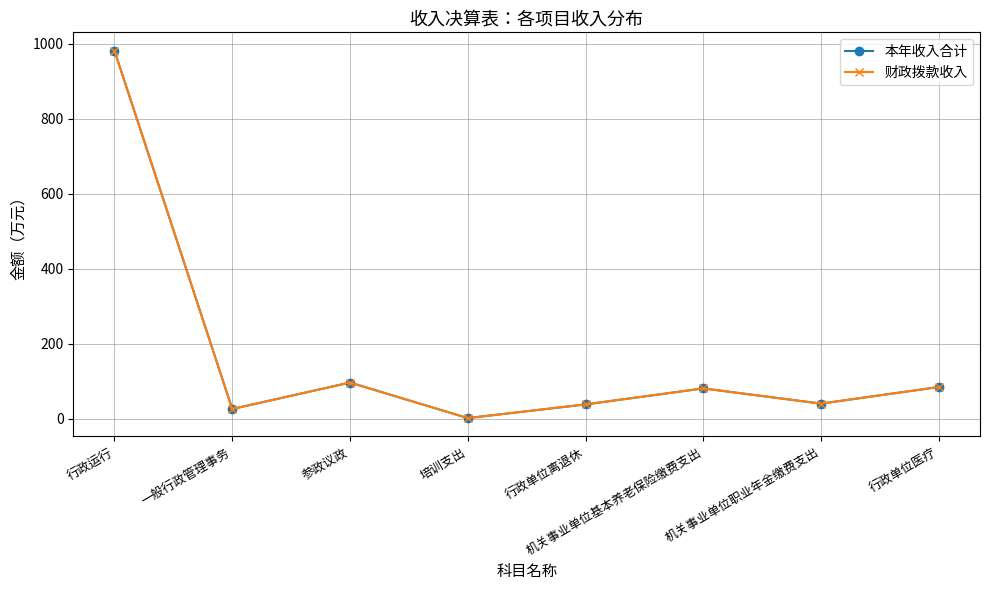

Which series has the largest total across all categories?

本年收入合计